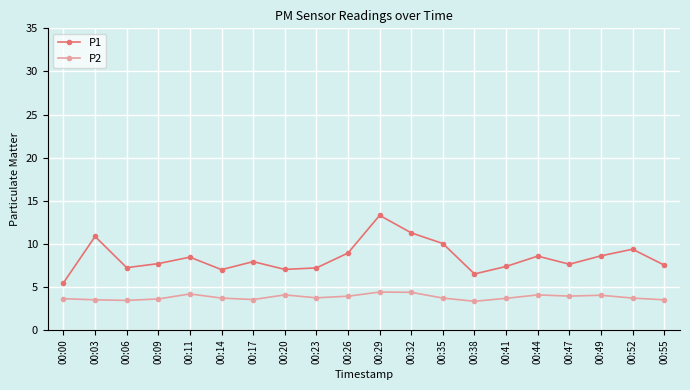

Which series has the widest spread of values?

P1